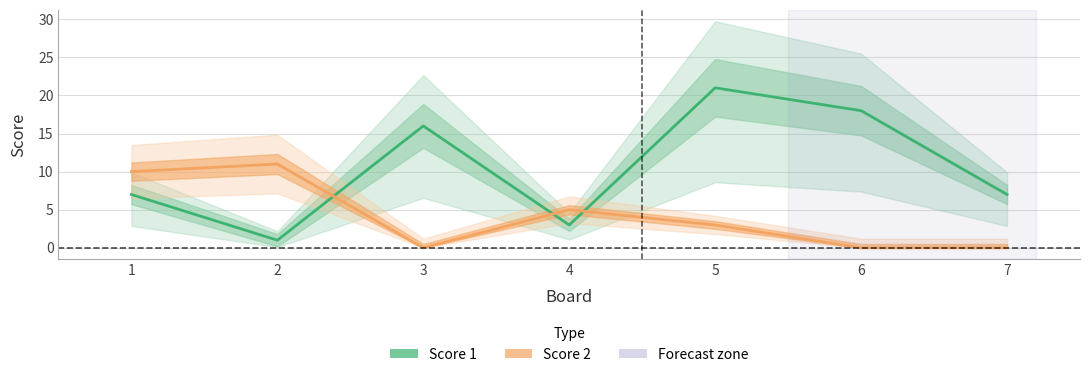

Reading left to right, transcribe all the data shown in this chart.

Score 1: 1=7	2=1	3=16	4=3	5=21	6=18	7=7
Score 2: 1=10	2=11	3=0	4=5	5=3	6=0	7=0